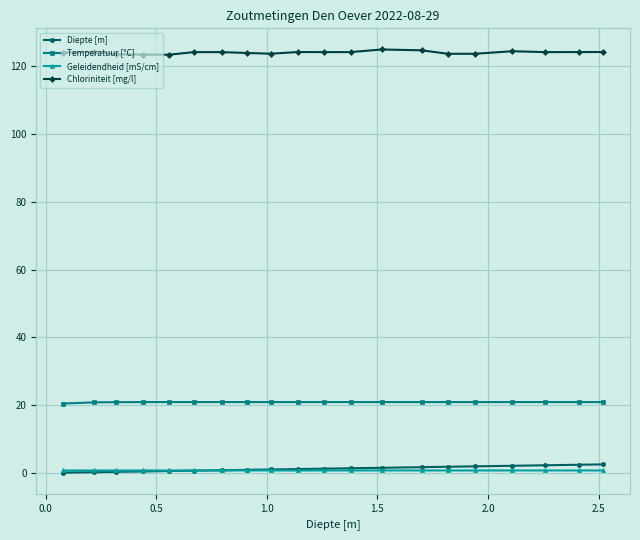

What is the greatest value displayed?

124.9